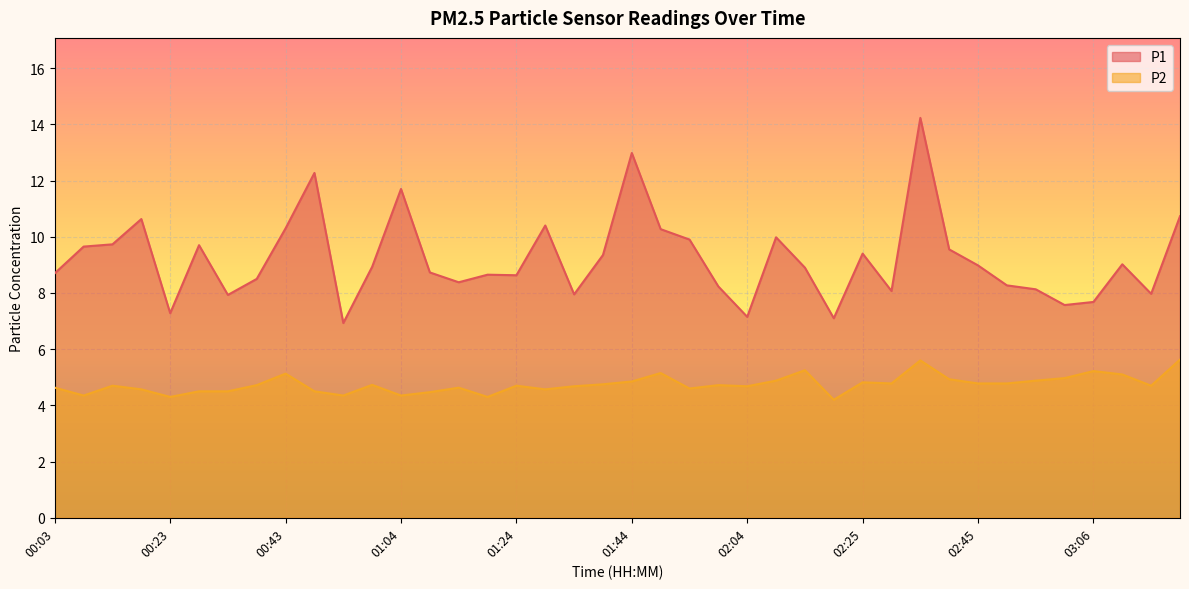

Reading right to left, what are all the values shown in this chart?

P1: 03:21=10.7	03:16=8.0	03:11=9.0	03:06=7.7	03:01=7.6	02:56=8.1	02:51=8.3	02:45=9.0	02:40=9.6	02:35=14.2	02:30=8.1	02:25=9.4	02:20=7.1	02:15=8.9	02:10=10.0	02:04=7.2	01:59=8.2	01:54=9.9	01:49=10.3	01:44=13.0	01:39=9.3	01:34=8.0	01:29=10.4	01:24=8.6	01:19=8.7	01:14=8.4	01:09=8.7	01:04=11.7	00:59=8.9	00:54=6.9	00:48=12.3	00:43=10.3	00:38=8.5	00:33=7.9	00:28=9.7	00:23=7.3	00:18=10.6	00:13=9.7	00:08=9.7	00:03=8.7
P2: 03:21=5.6	03:16=4.7	03:11=5.1	03:06=5.2	03:01=5.0	02:56=4.9	02:51=4.8	02:45=4.8	02:40=4.9	02:35=5.6	02:30=4.8	02:25=4.8	02:20=4.2	02:15=5.2	02:10=4.9	02:04=4.7	01:59=4.7	01:54=4.6	01:49=5.2	01:44=4.8	01:39=4.8	01:34=4.7	01:29=4.6	01:24=4.7	01:19=4.3	01:14=4.6	01:09=4.5	01:04=4.3	00:59=4.7	00:54=4.3	00:48=4.5	00:43=5.1	00:38=4.7	00:33=4.5	00:28=4.5	00:23=4.3	00:18=4.6	00:13=4.7	00:08=4.3	00:03=4.6